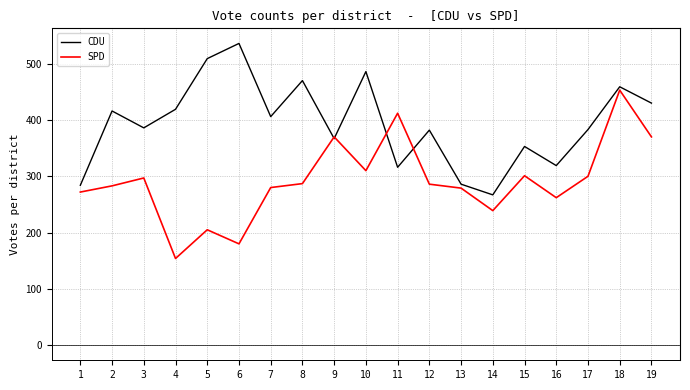

At which label does CDU reach its minimum?

14